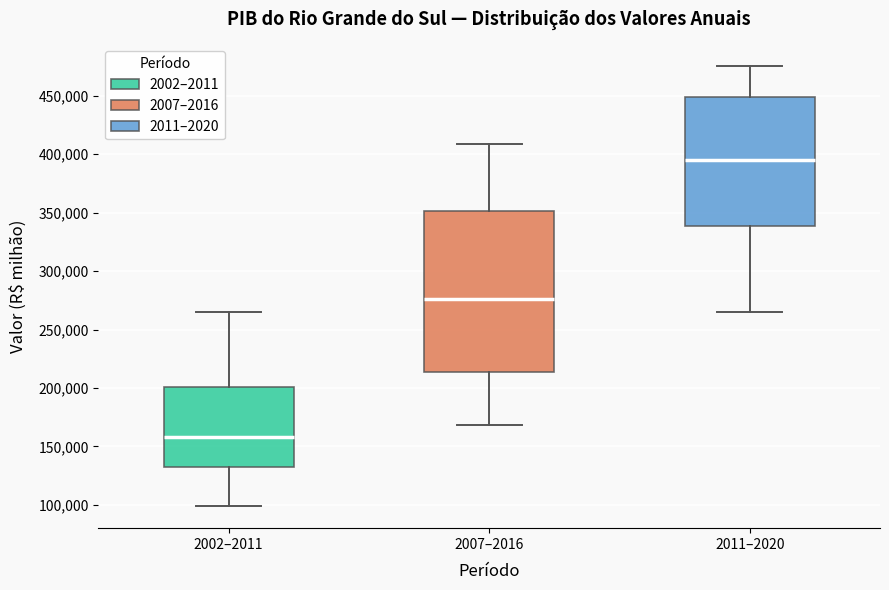

Which box's median line is the lowest?

2002–2011